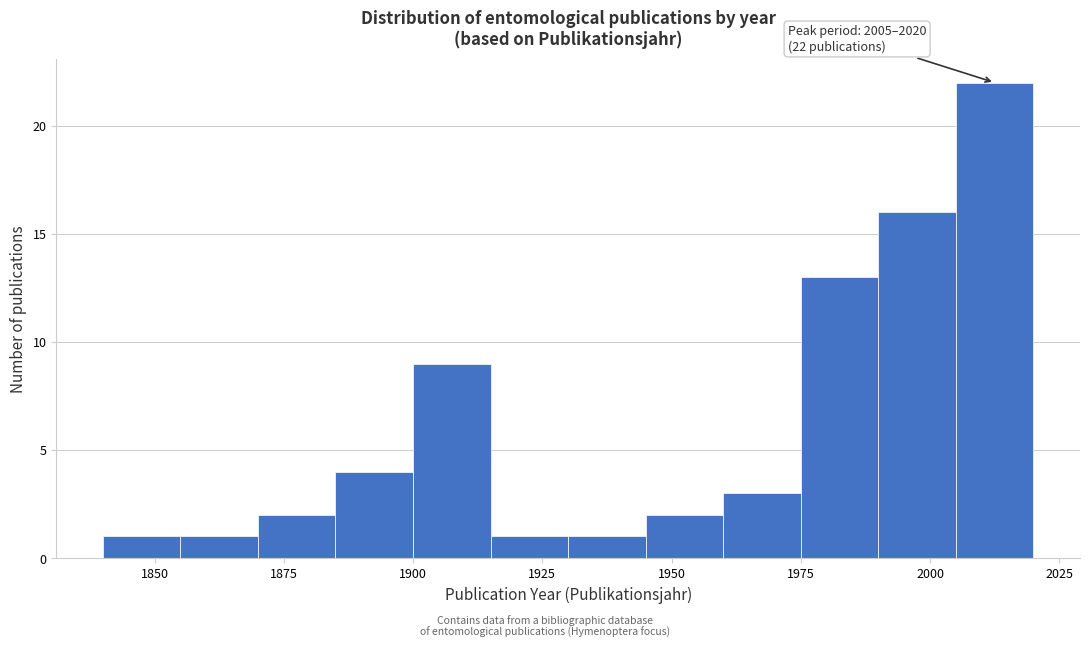

Read against the x-axis, roughly where is the centre of the tallest bar?

2015